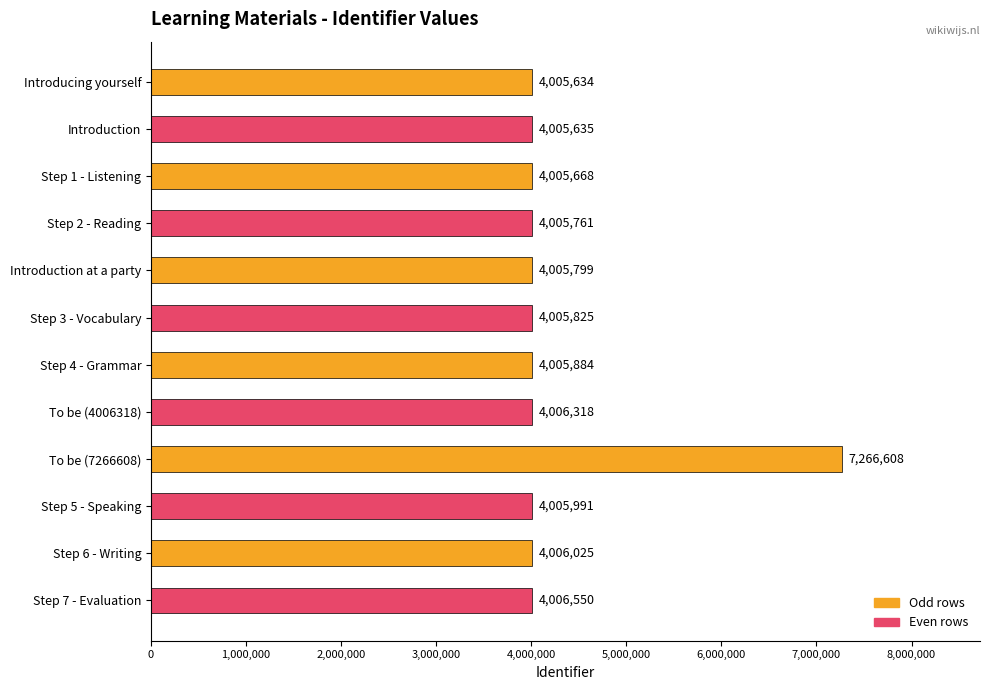

What is the difference between the second highest and minimum values?

916